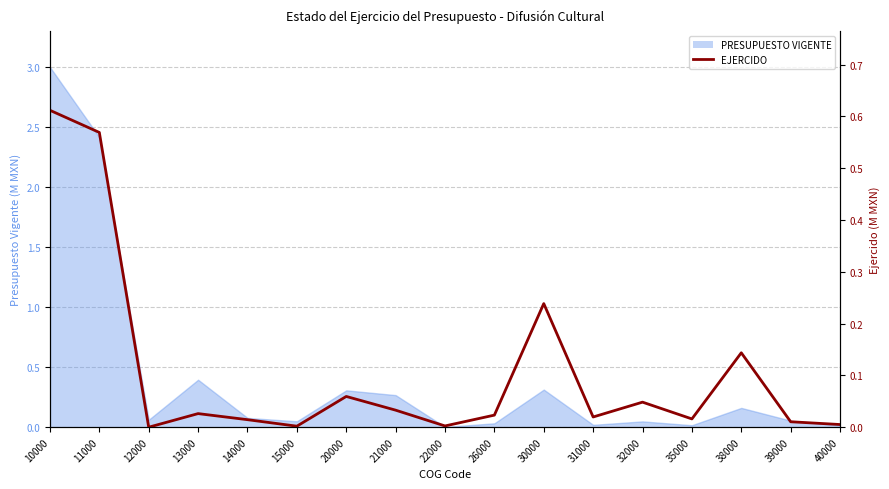

How many interior local valleys (lower than both neighbors) does the data have?

5